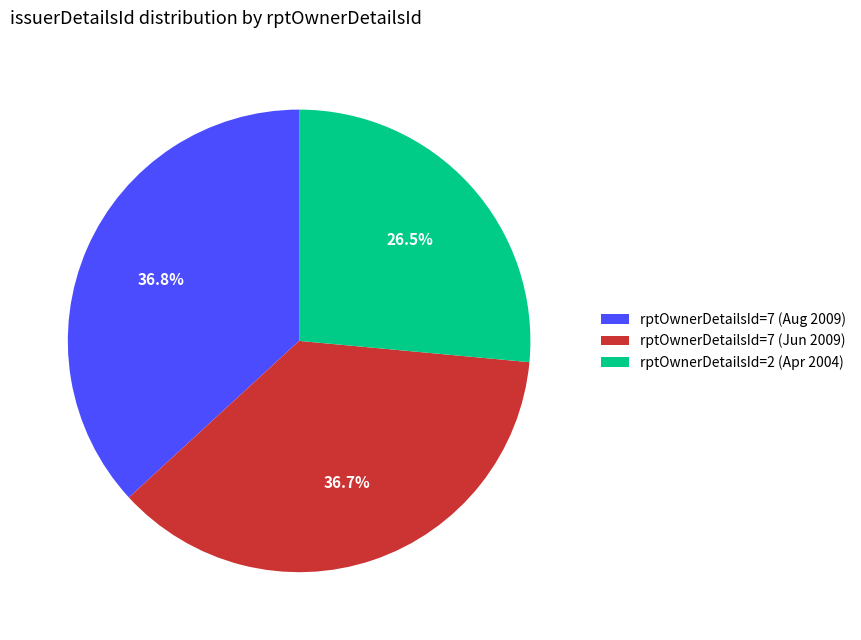

Is there any slice that represents more than half of the pie?

No